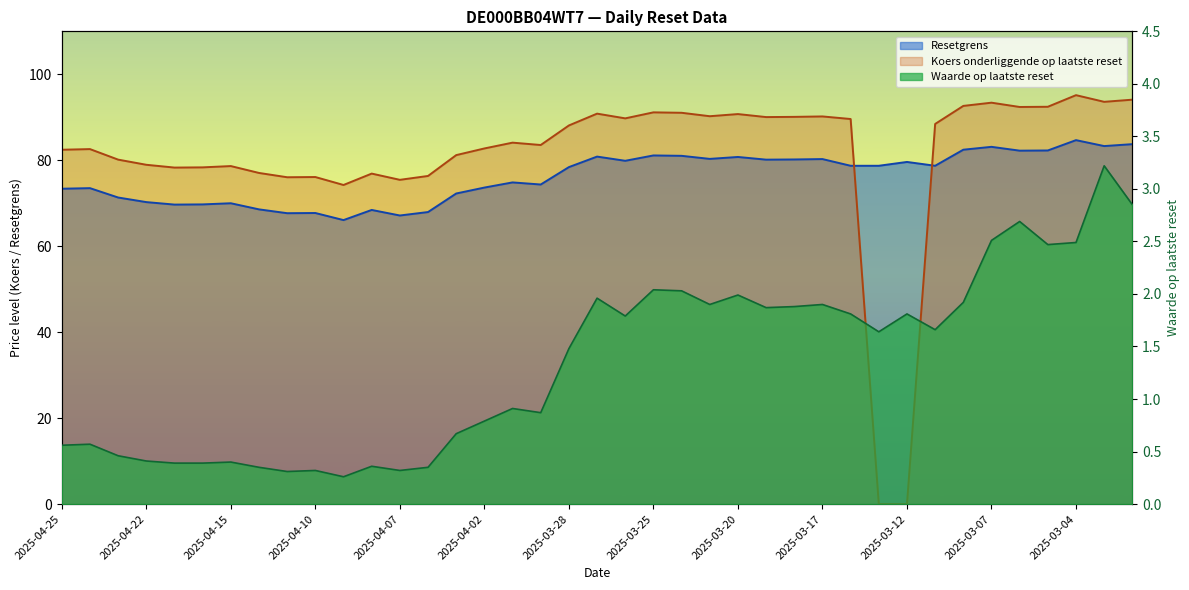

Which series has the largest range (max minus min)?

Koers onderliggende op laatste reset